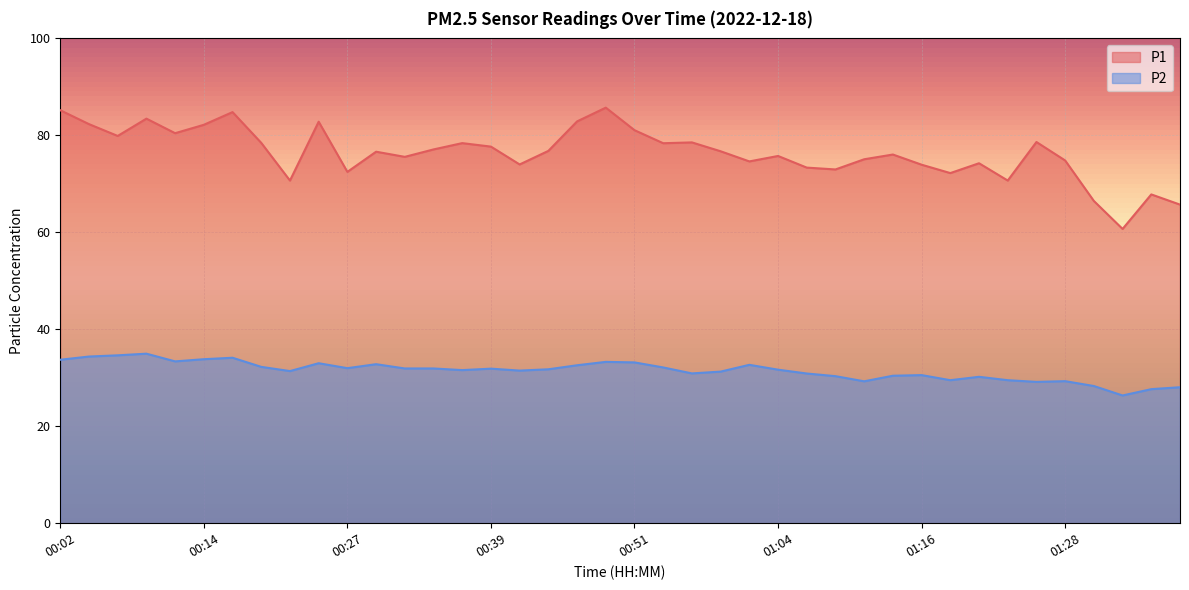

Which series has the widest spread of values?

P1